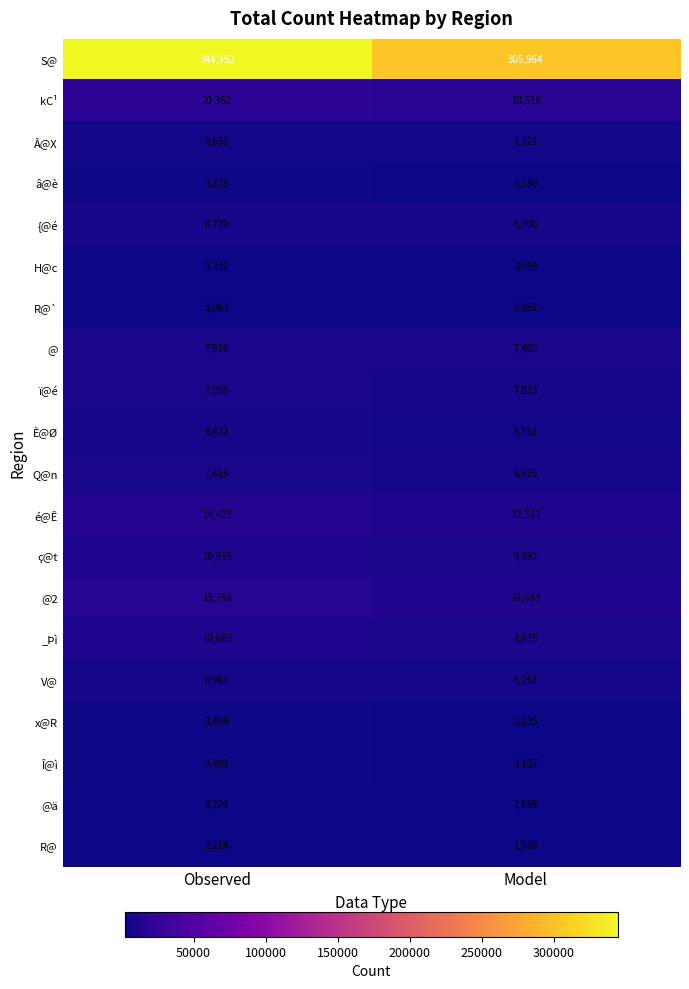

What is the difference between the maximum and minimum values in the x@R series?

359